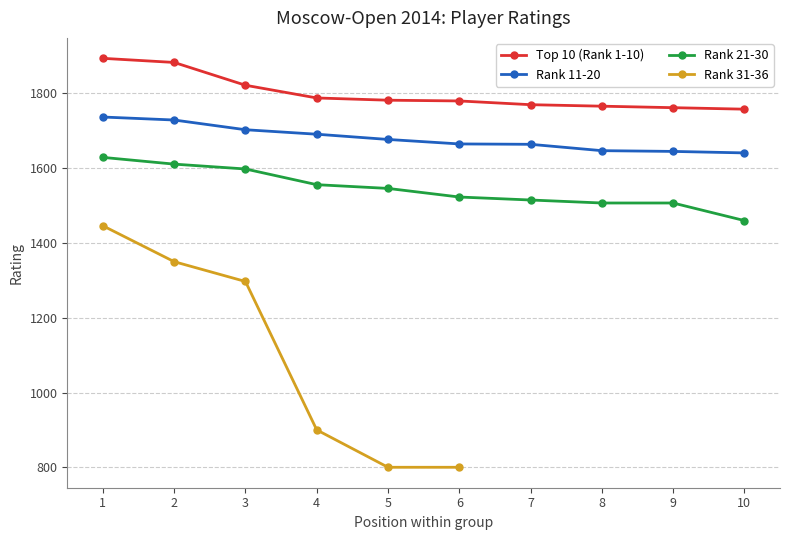

How many categories are shown in the chart?

10